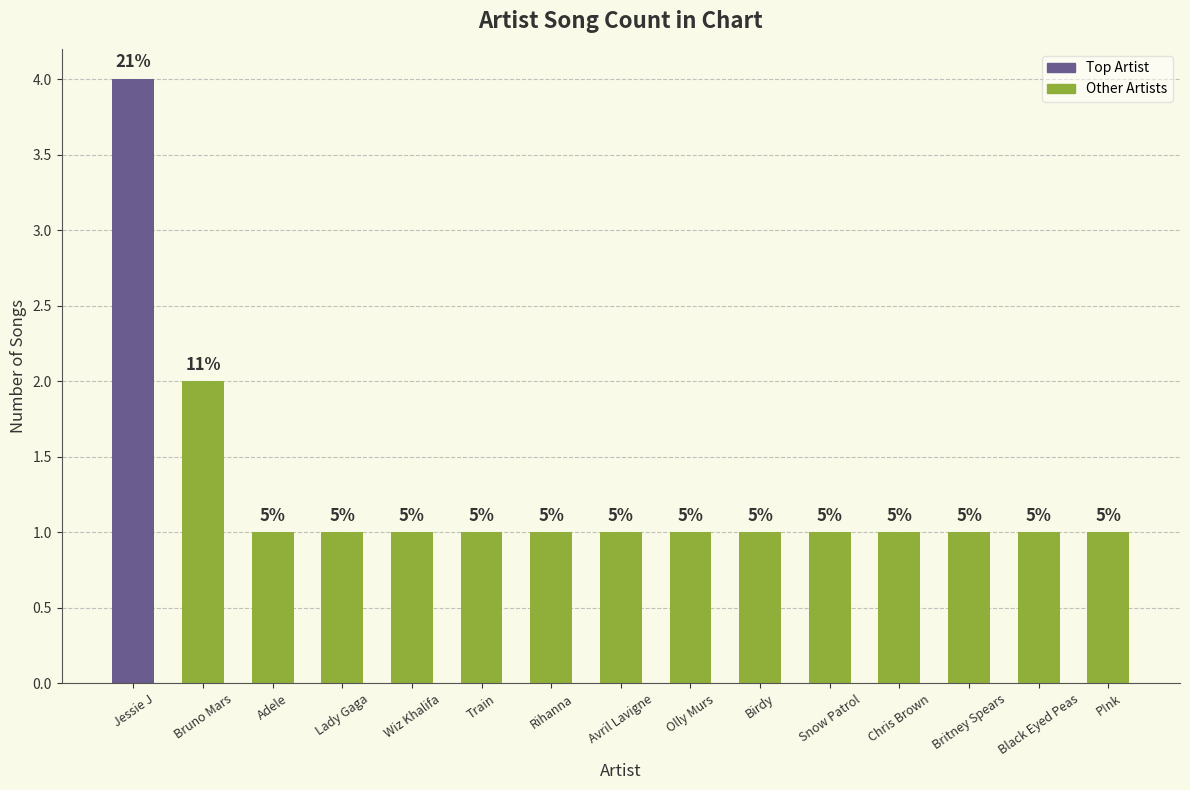

Rank the categories by value from highest to lowest.

Jessie J, Bruno Mars, Adele, Lady Gaga, Wiz Khalifa, Train, Rihanna, Avril Lavigne, Olly Murs, Birdy, Snow Patrol, Chris Brown, Britney Spears, Black Eyed Peas, P!nk